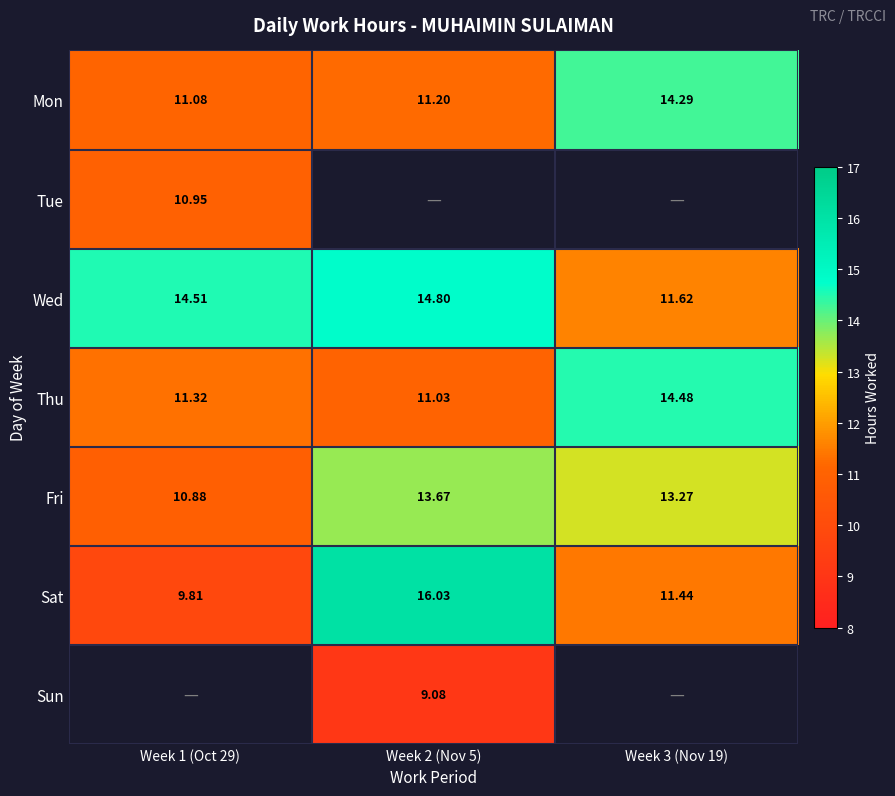

What is the maximum value shown in the chart?

16.0